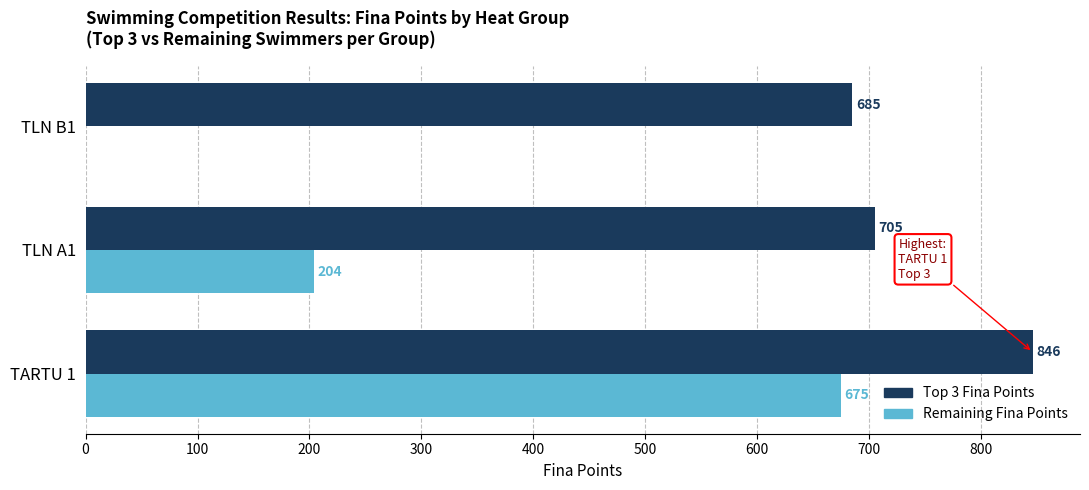

Is it true that Remaining Fina Points equals 0 at TLN B1?

True